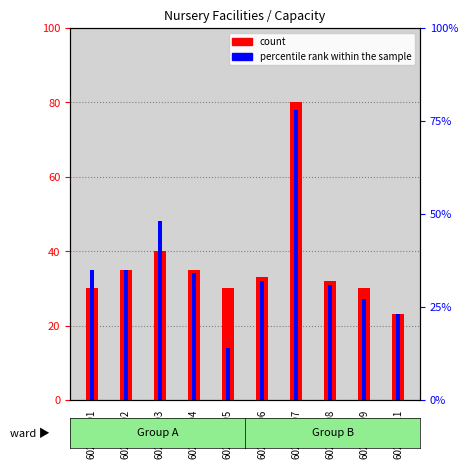

Is the value of count at 602010002 greater than the value of percentile rank within the sample at 602010006?

Yes